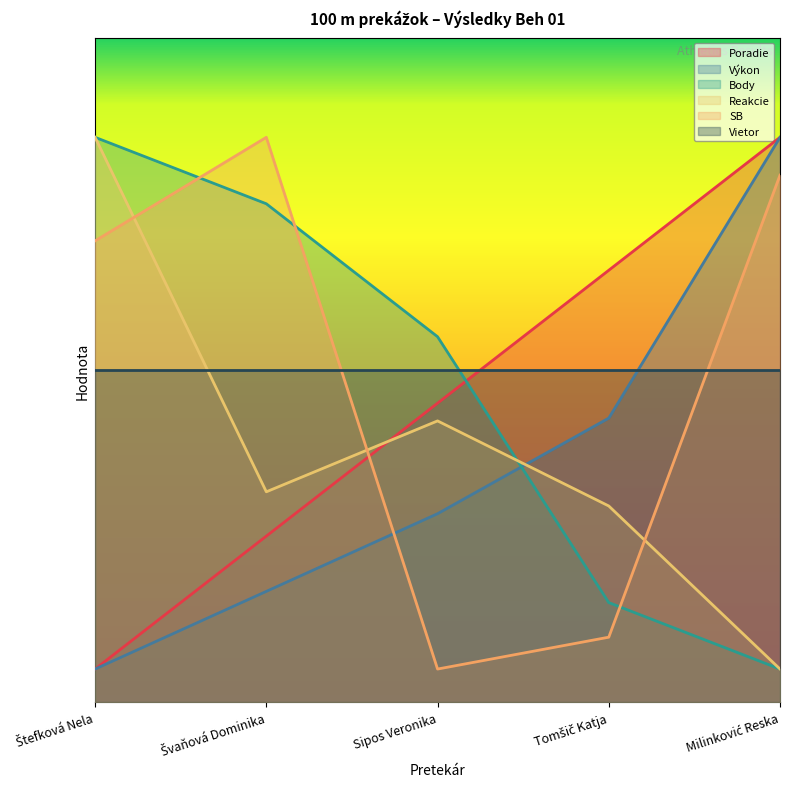

At which label is SB closest to 9?

Štefková Nela